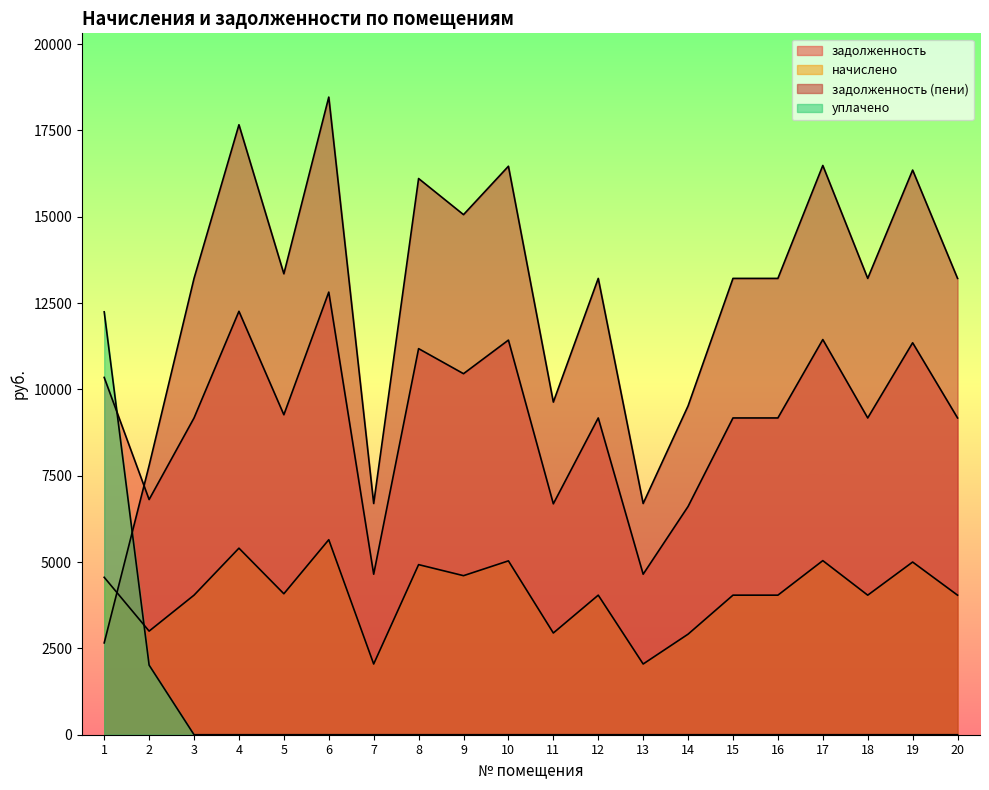

The уплачено series shows 4360.8 at 1. True or false?

False